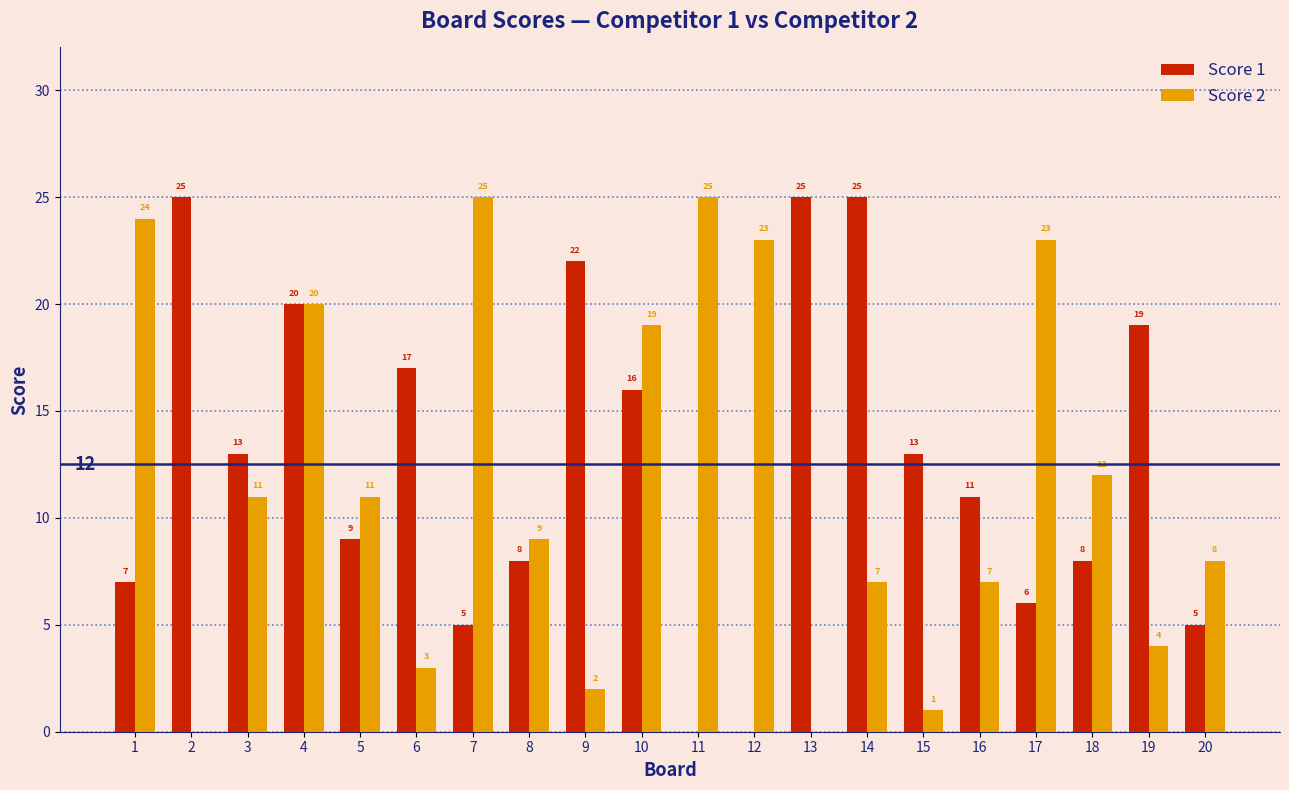

How many positive values does the Score 2 series have?

18